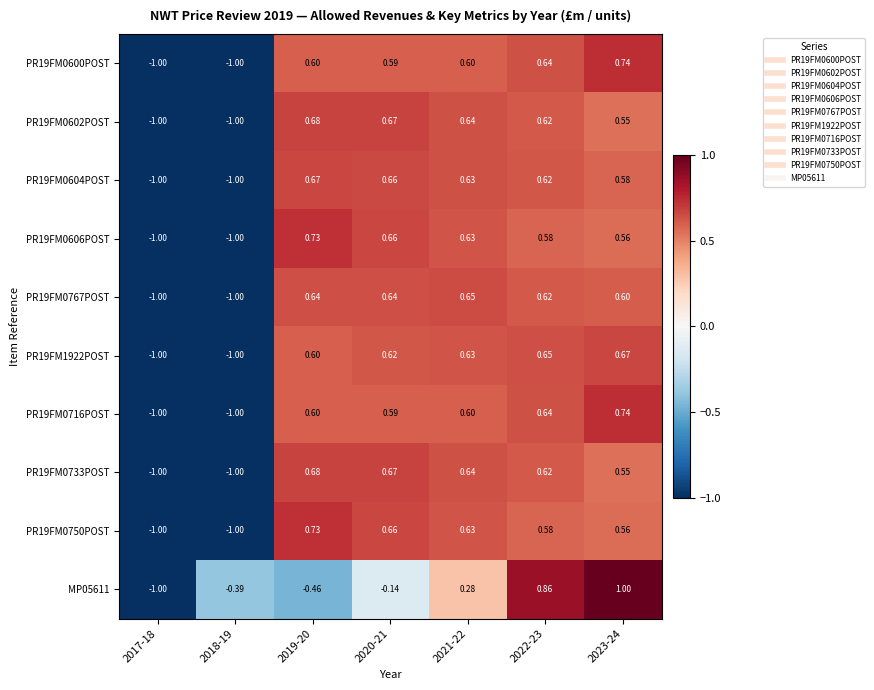

What is the total value across all series at 2022-23?

6.4